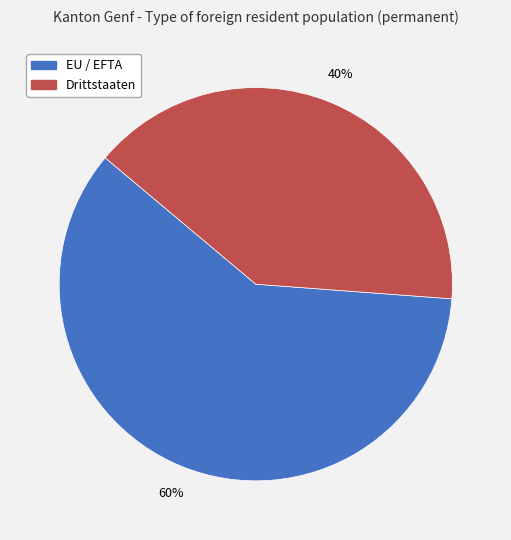

To the nearest percent, what is the average slice percentage?

50%